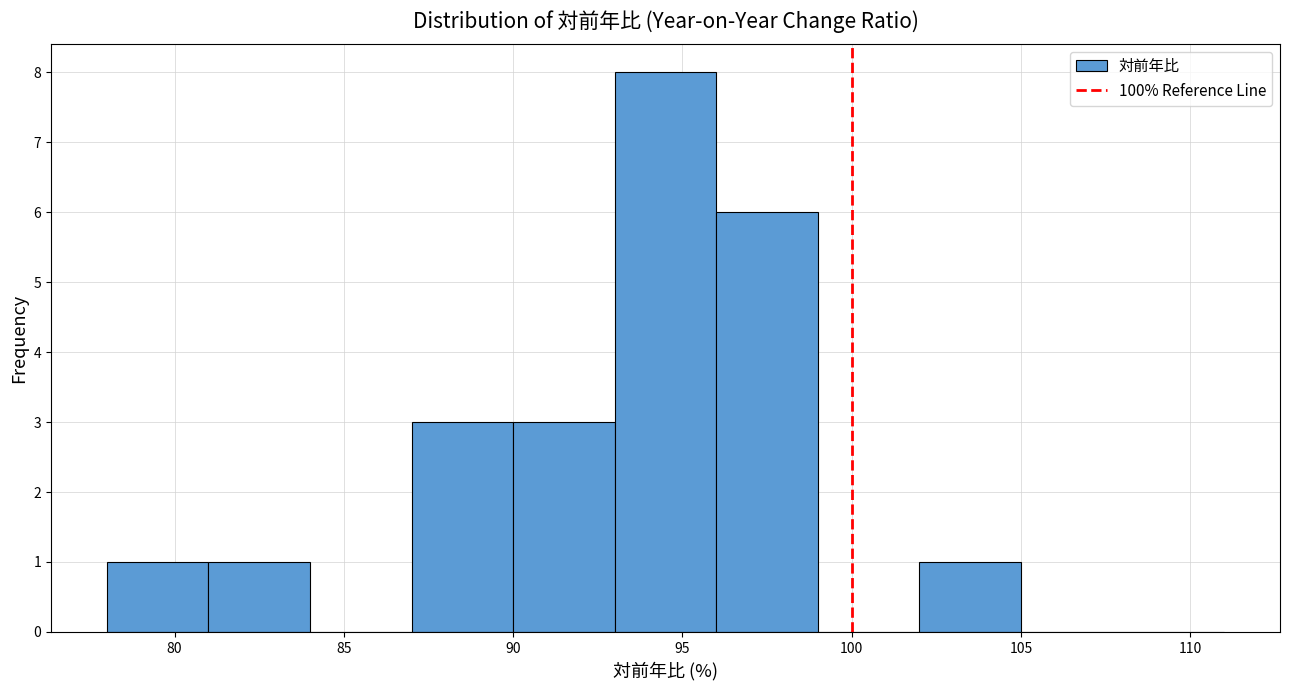

Reading left to right, transcribe this chart: for each bar, give the range it covers on the x-axis and its height. The values are not printed on the chart, so give them approximately, as read against the axis.

78 to 81: 1
81 to 84: 1
84 to 87: 0
87 to 90: 3
90 to 93: 3
93 to 96: 8
96 to 99: 6
99 to 102: 0
102 to 105: 1
105 to 108: 0
108 to 111: 0